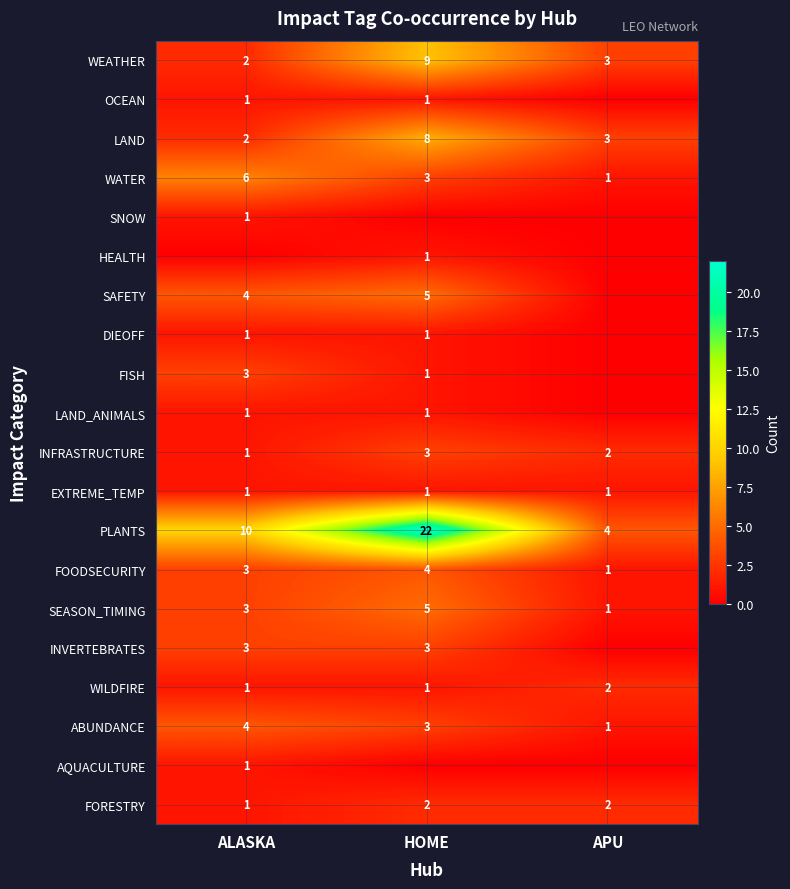

The INFRASTRUCTURE series shows 3 at HOME. True or false?

True